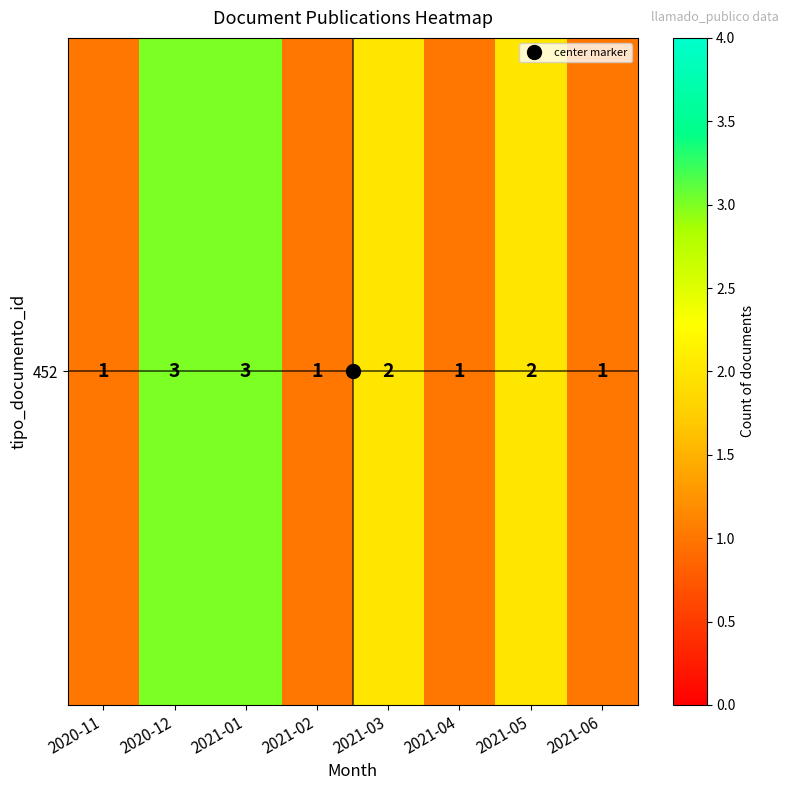

Rank the categories by value from lowest to highest.

2020-11, 2021-02, 2021-04, 2021-06, 2021-03, 2021-05, 2020-12, 2021-01